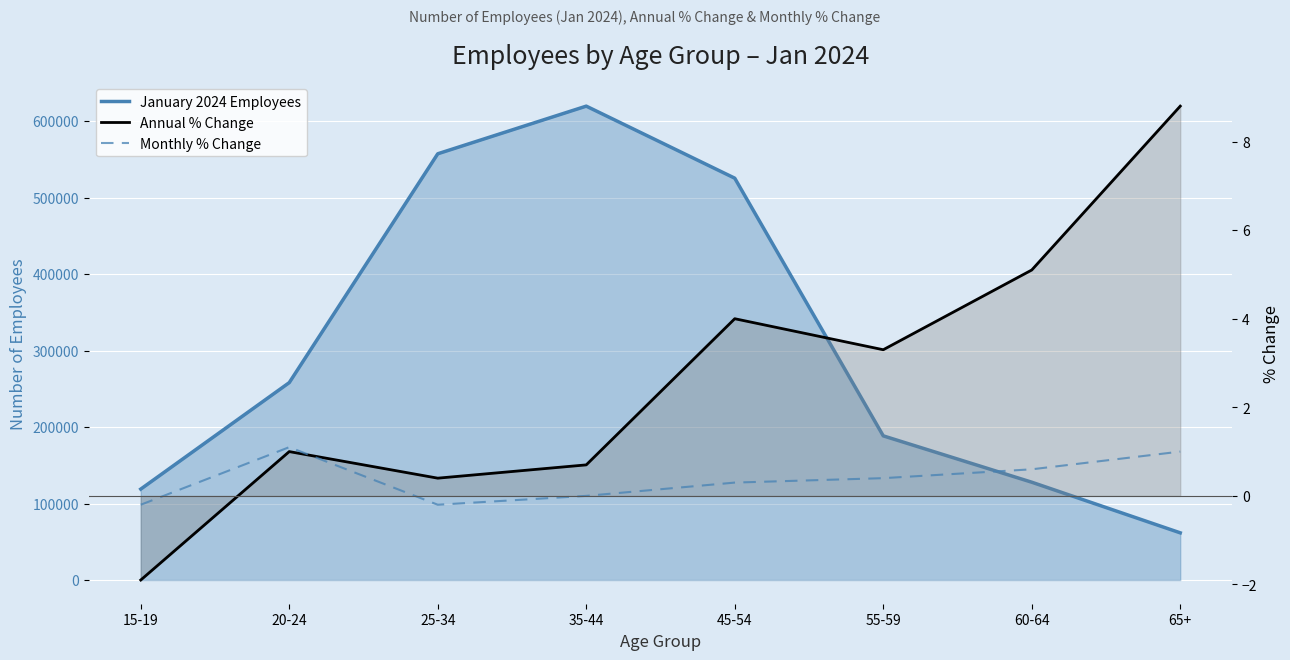

What is the difference between the highest and lowest values at 35-44?

619600.0